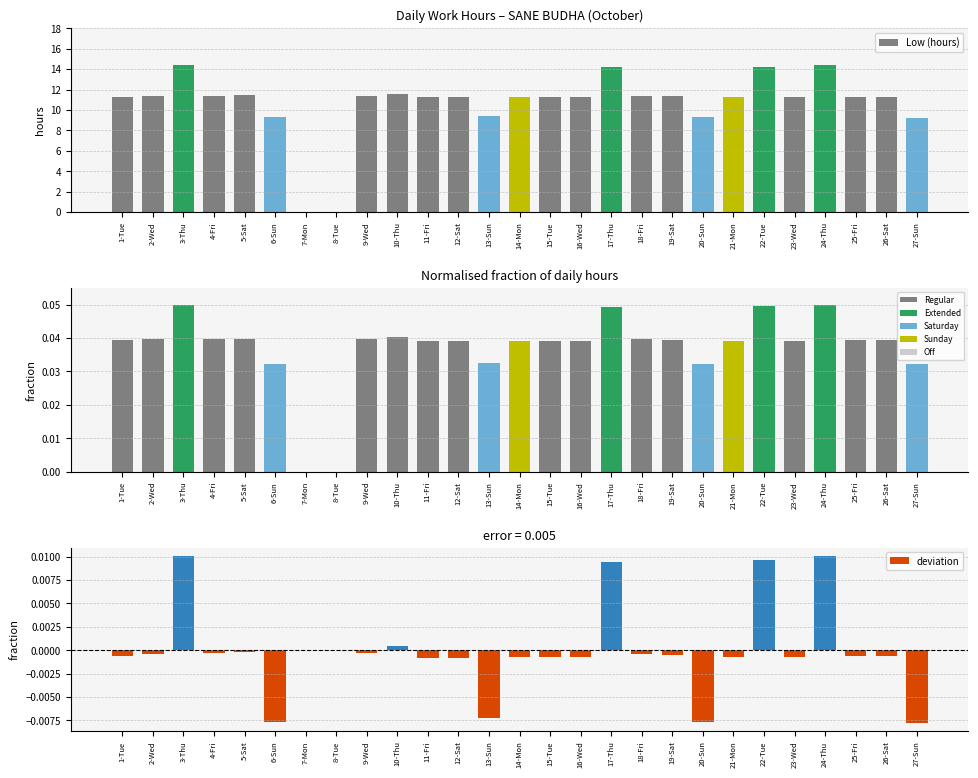

Is the value of Low (hours) at 13-Sun greater than the value of Low (fraction) at 12-Sat?

Yes